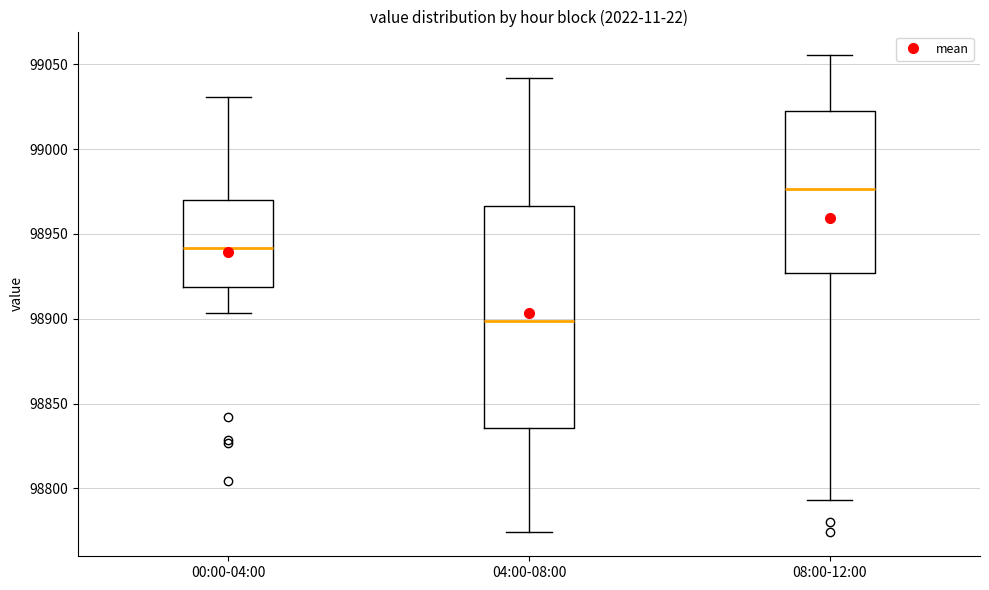

Reading left to right, transcribe this box plot: for each box, give where its median line is, the range the box spans, and where its two whiskers end, as read against the y-axis. The values are not printed on the chart, so give them approximately, as read against the axis.

00:00-04:00: median 98940, box 98920 to 98970, whiskers 98905 to 99030
04:00-08:00: median 98900, box 98835 to 98965, whiskers 98775 to 99040
08:00-12:00: median 98975, box 98925 to 99020, whiskers 98795 to 99055